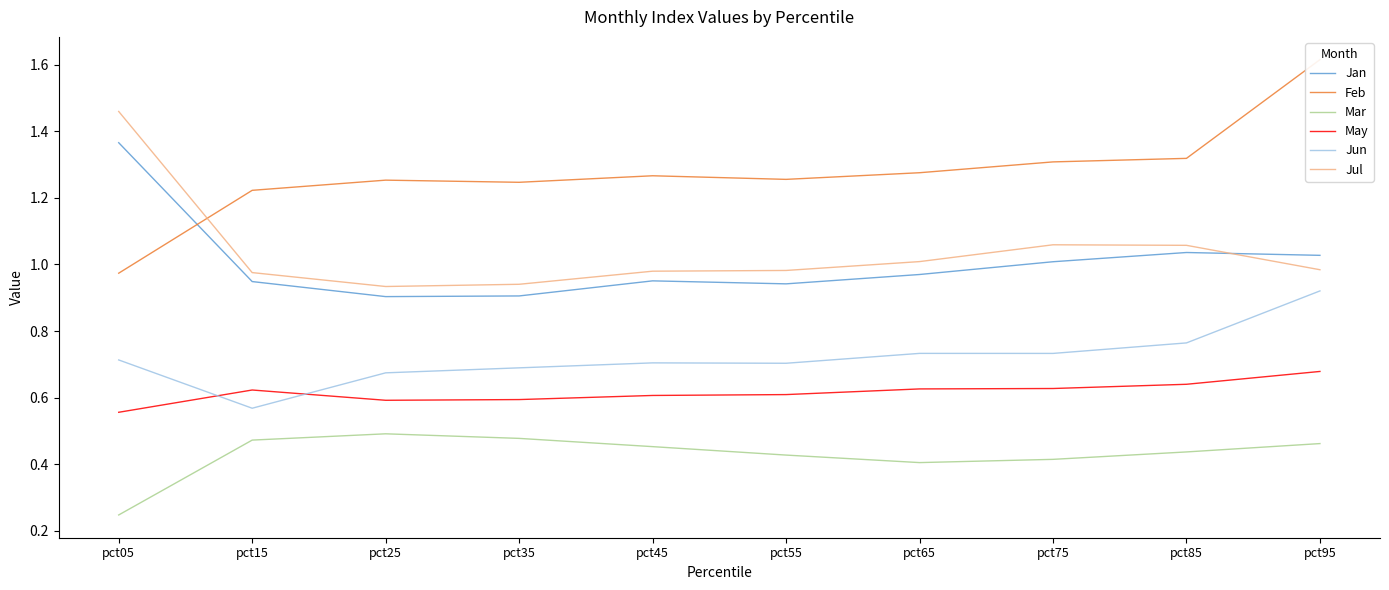

At which category is the sum across all series the highest?

pct95